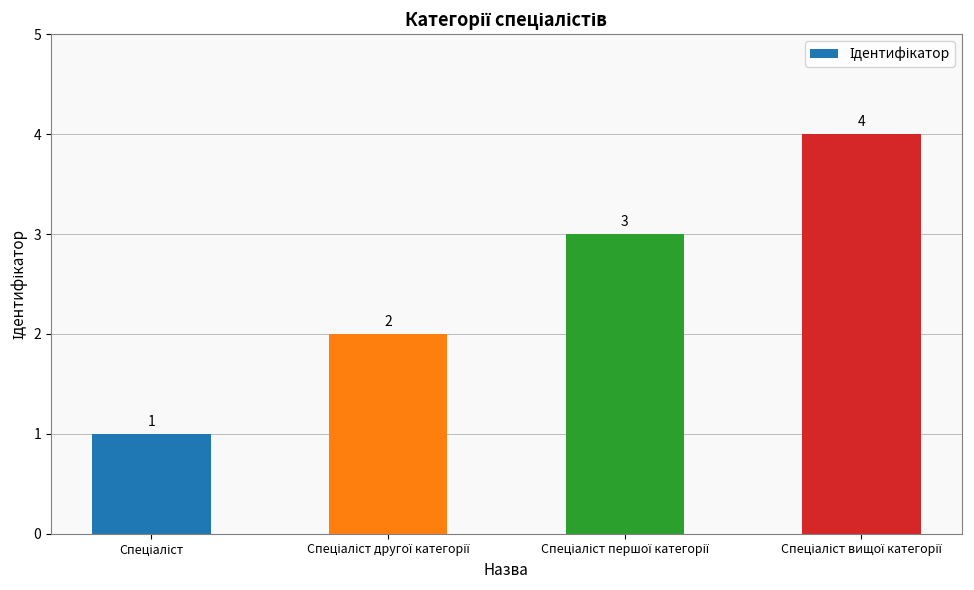

How many data points are less than 3?

2